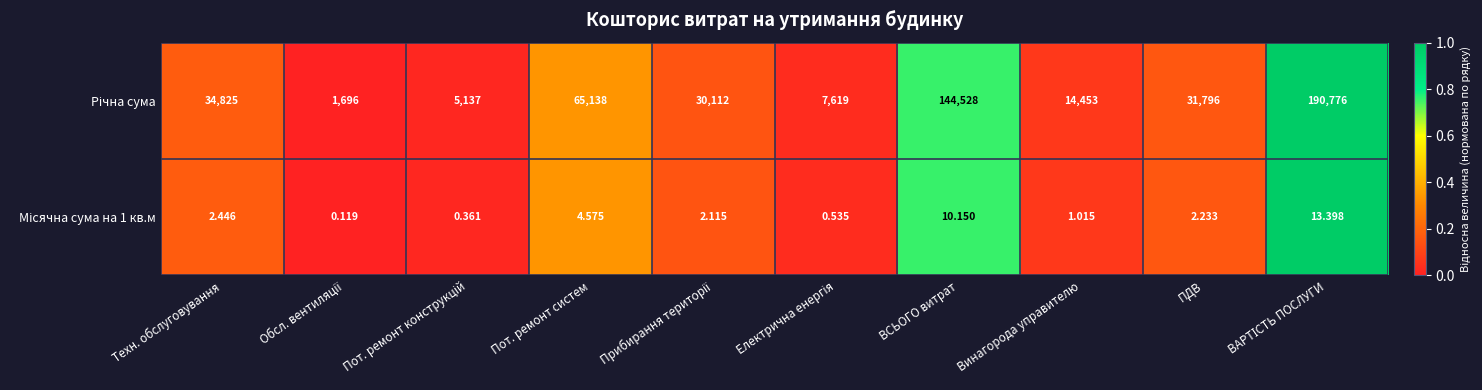

How many distinct data groups are displayed?

2